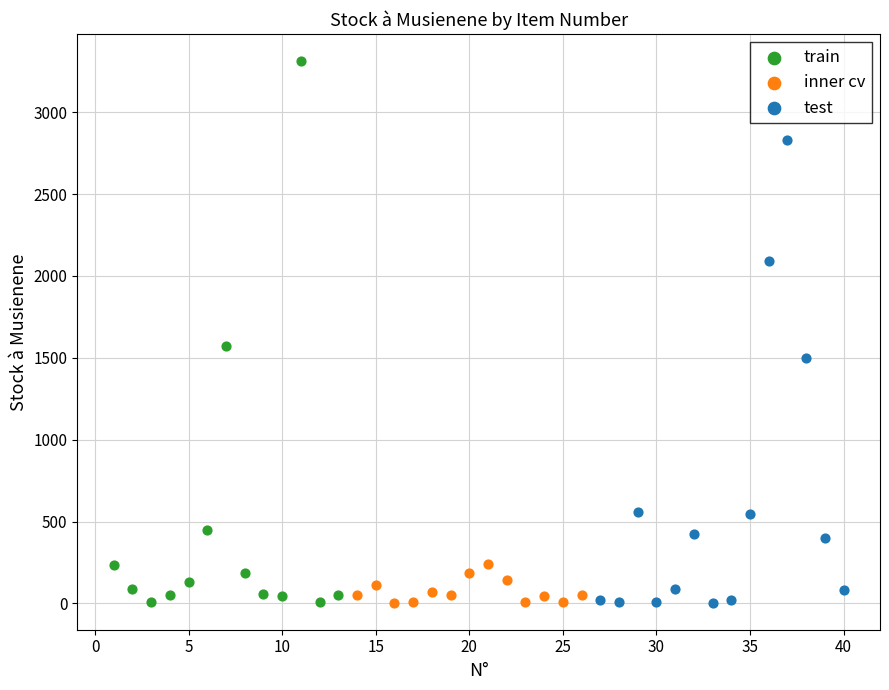

Which series has the largest Y range (max minus min)?

train